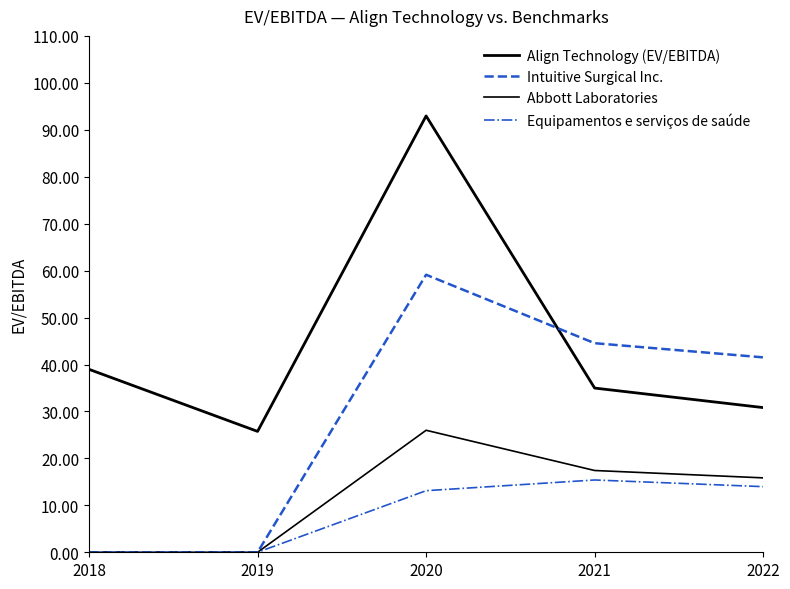

Count the number of categories in the chart.

5